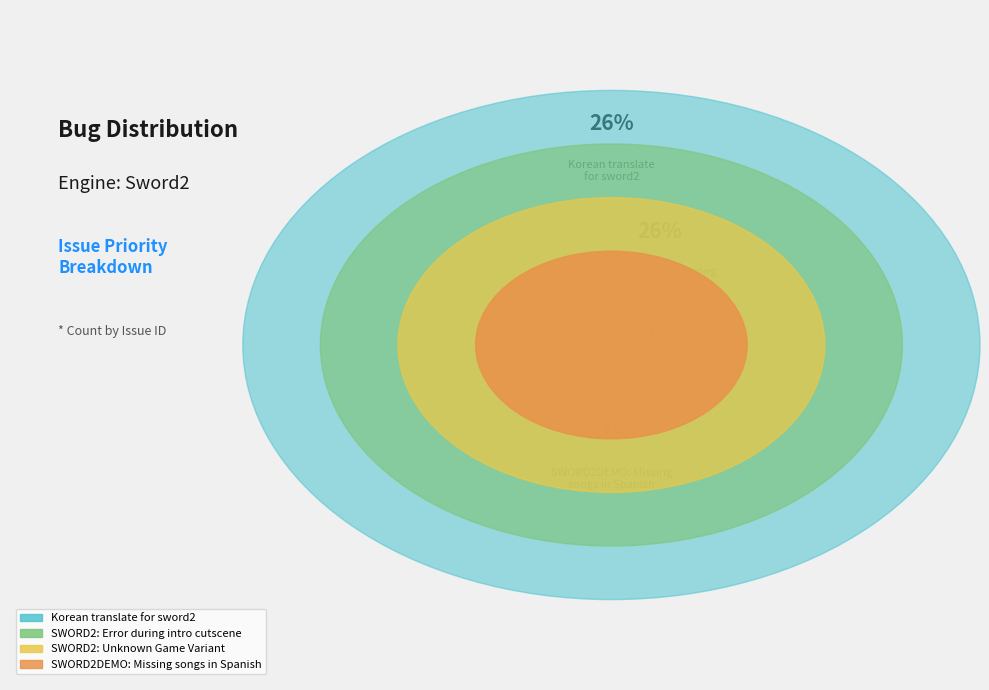

The SWORD2: Unknown
Game Variant slice represents 26% of the pie. True or false?

True